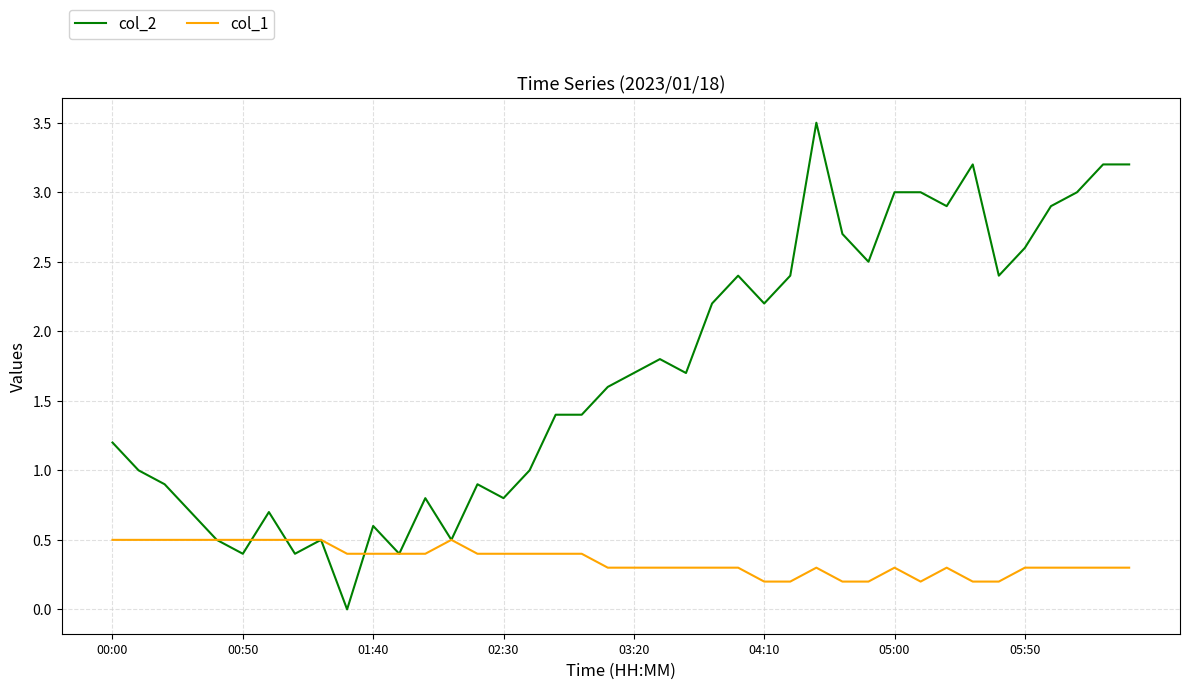

List the series in order of their overall mean, lowest first.

col_1, col_2